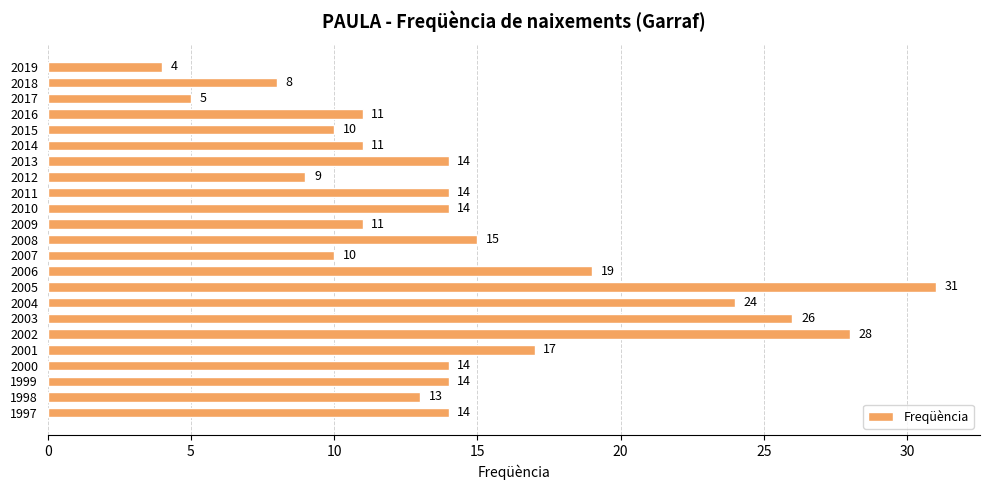

What is the smallest value displayed?

4